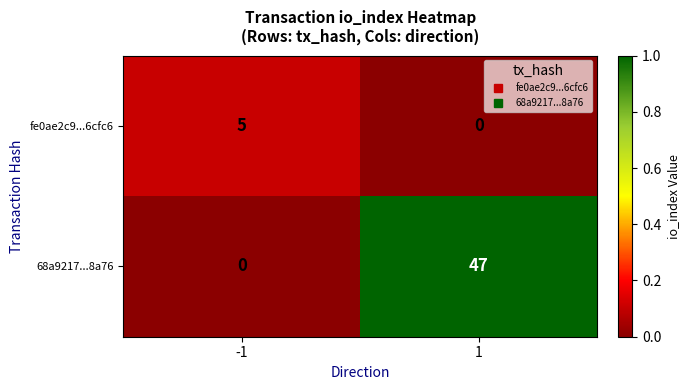

Which series has the largest total across all categories?

68a9217...8a76